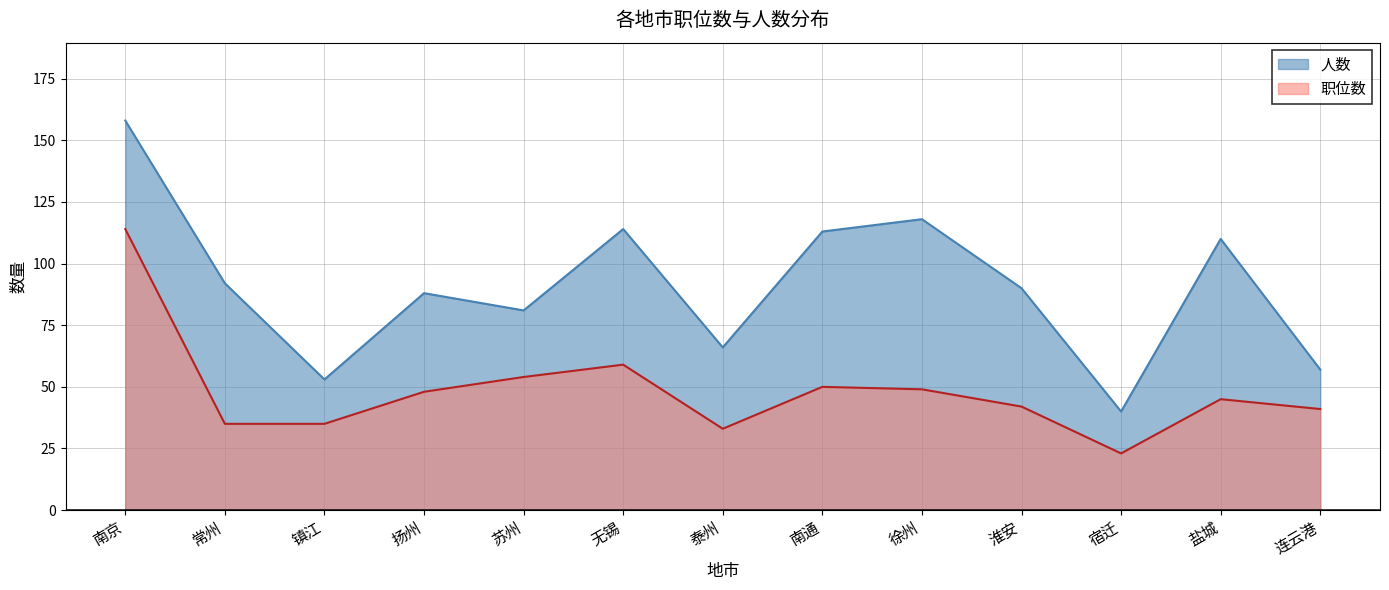

True or false: 人数 and 职位数 cross at least once.

False